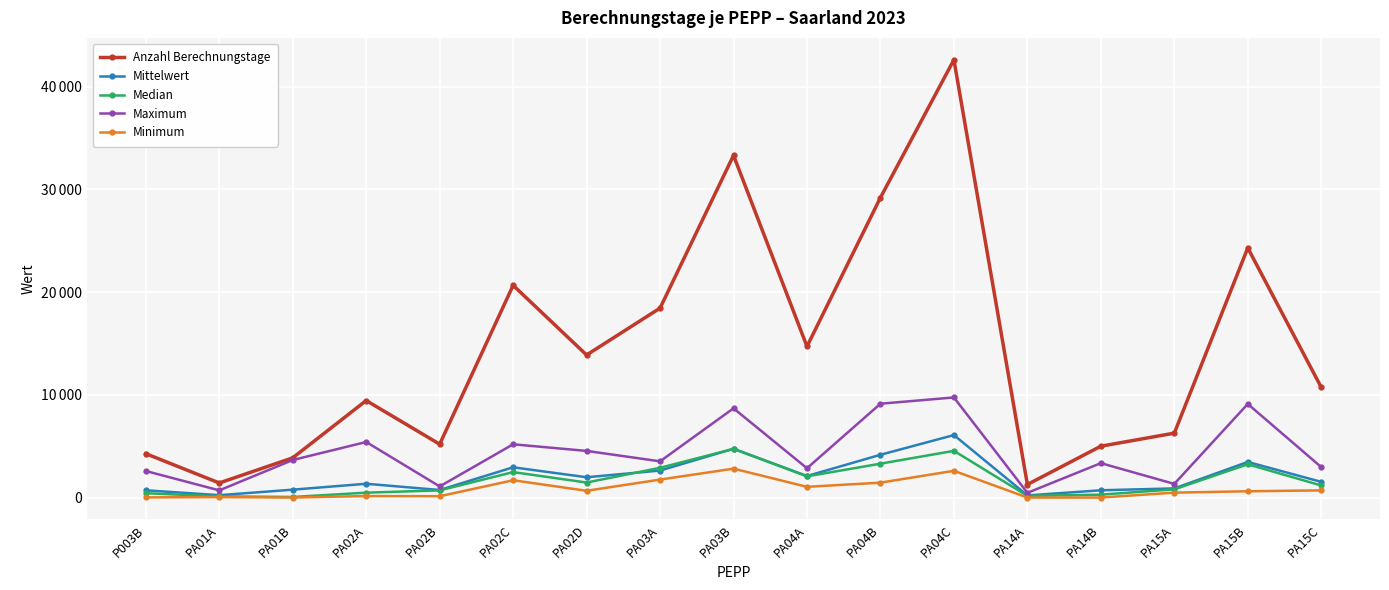

True or false: Anzahl Berechnungstage has a value of 34567.9 at PA15B.

False